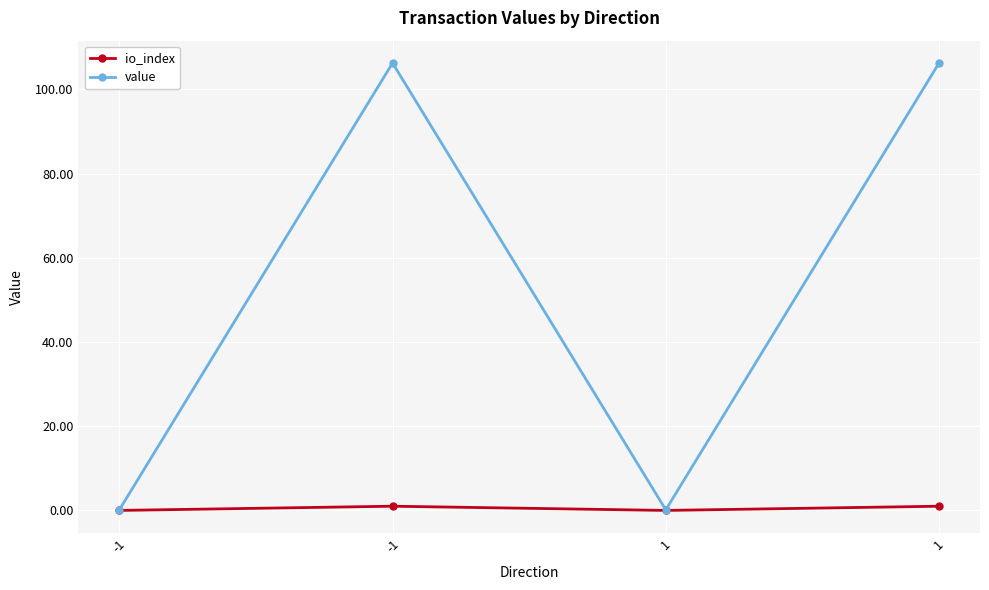

What is the total value across all series at -1?

0.1